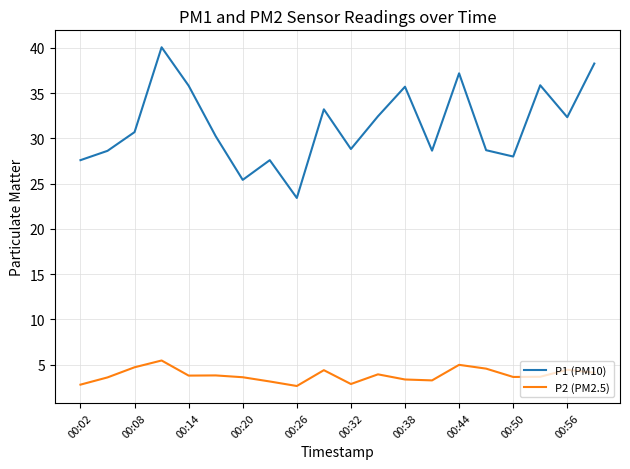

How many interior local peaks does the P1 (PM10) series have?

6